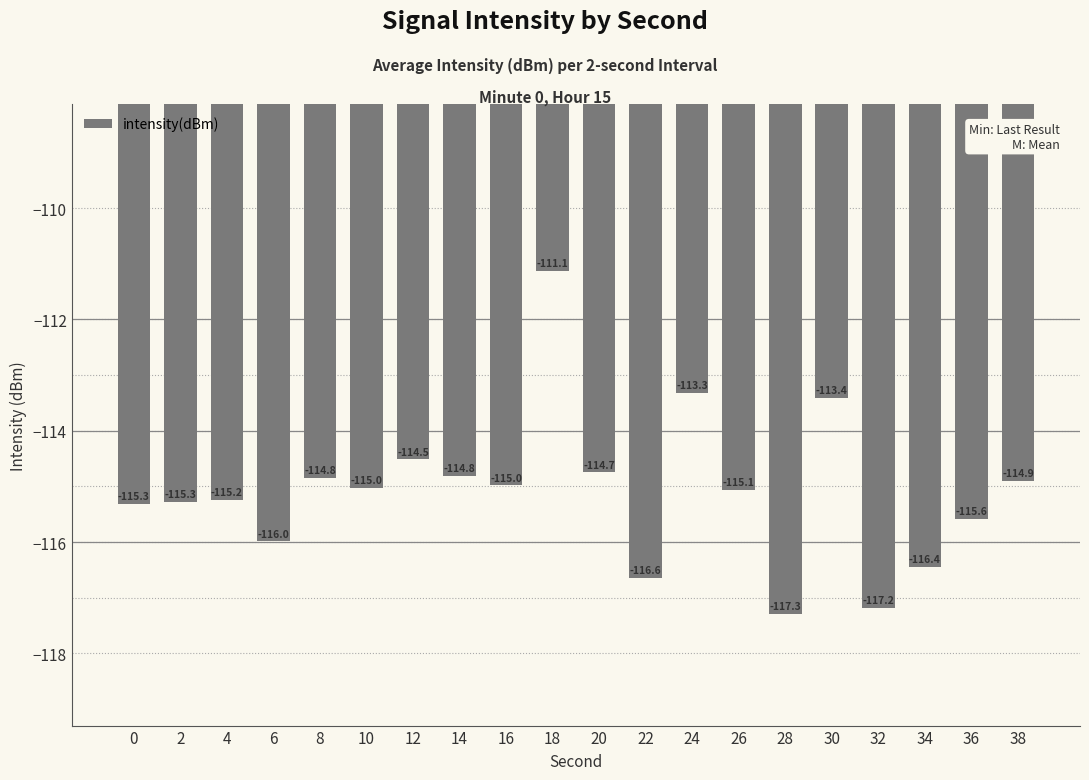

Where does the data first go above -115?

8